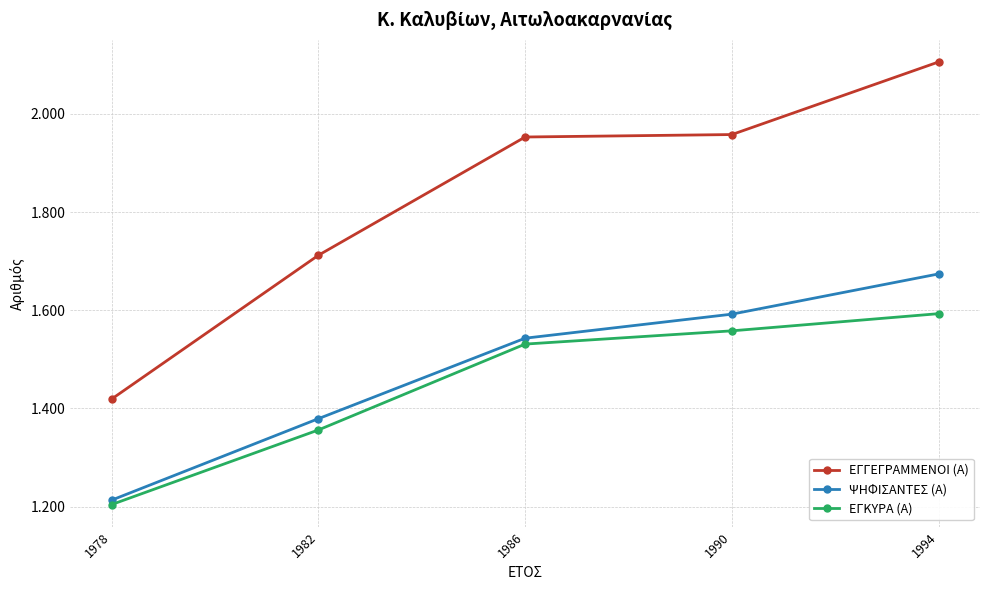

Is the value of ΨΗΦΙΣΑΝΤΕΣ (Α) at 1982 greater than the value of ΕΓΚΥΡΑ (Α) at 1982?

Yes